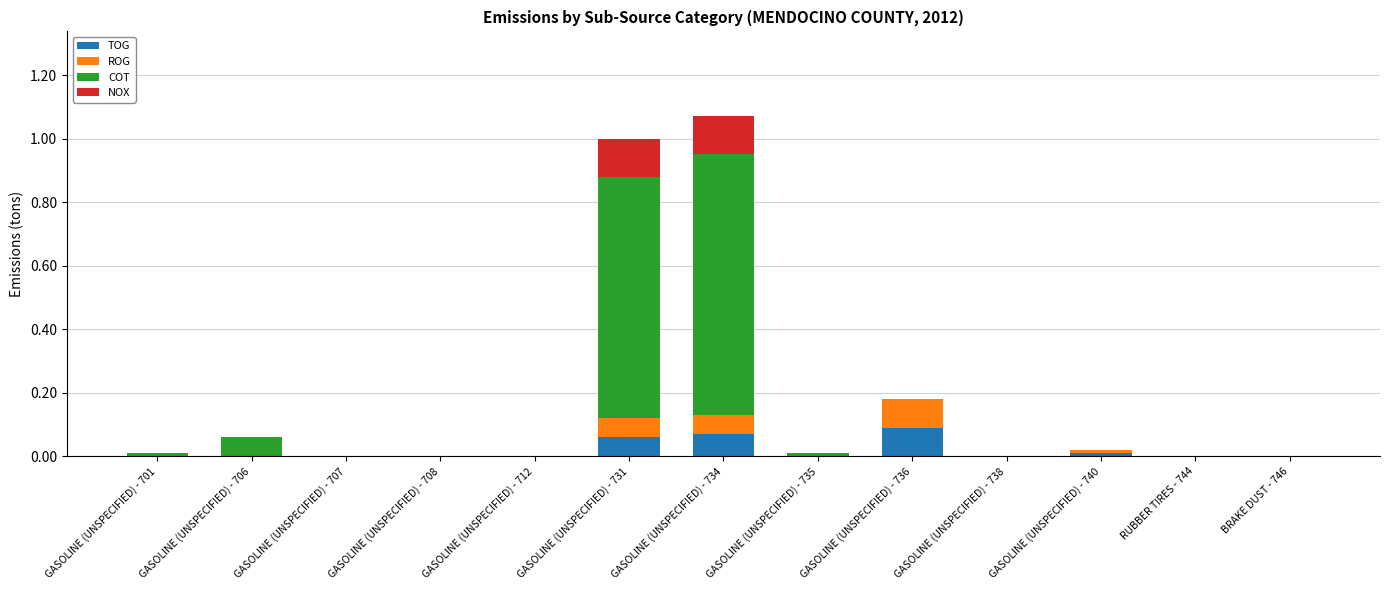

The TOG series shows 0.0 at GASOLINE (UNSPECIFIED) - 740. True or false?

True